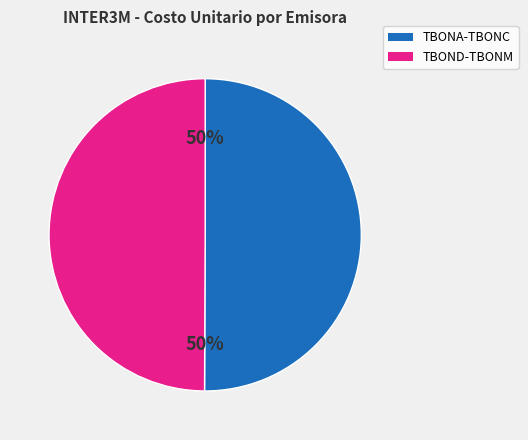

To the nearest percent, what is the average slice percentage?

50%